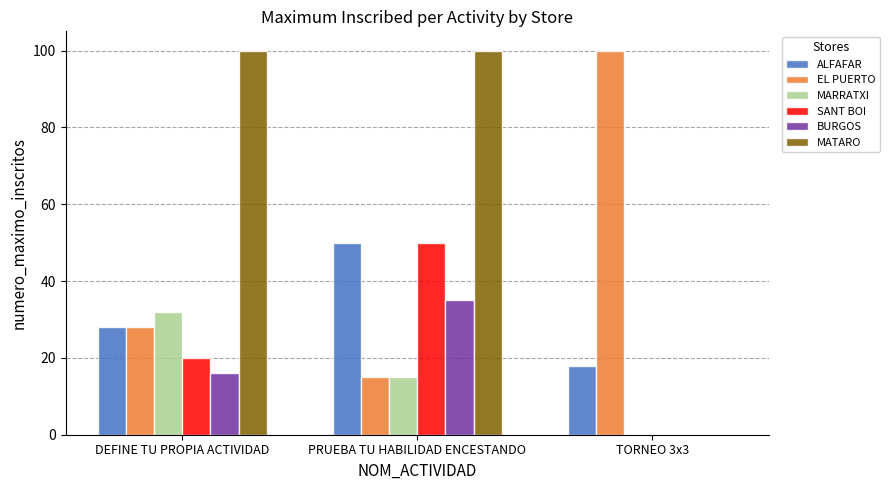

Which series changed the most between PRUEBA TU HABILIDAD ENCESTANDO and TORNEO 3x3?

MATARO